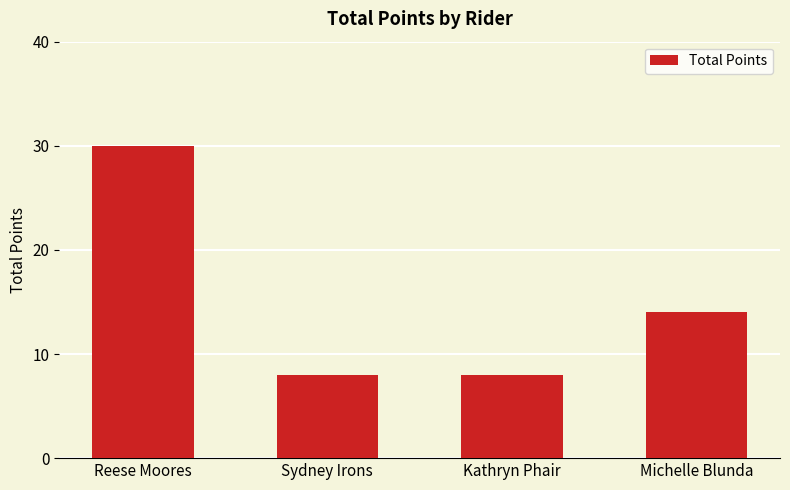

Is it true that the value at Michelle Blunda is 20?

False